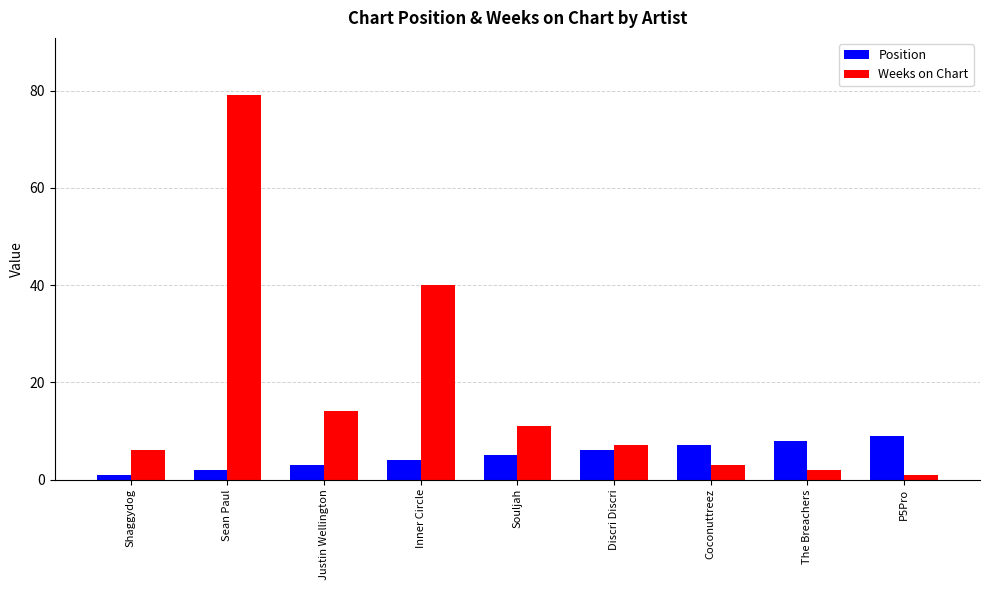

How many values in the Weeks on Chart series are below 7?

4